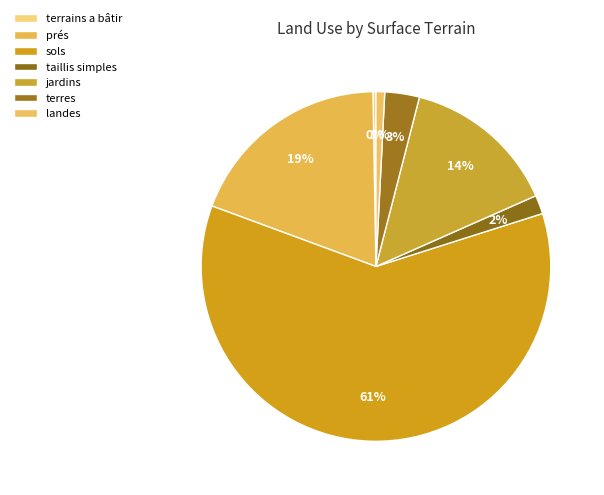

Rank the categories by value from highest to lowest.

sols, prés, jardins, terres, taillis simples, landes, terrains a bâtir